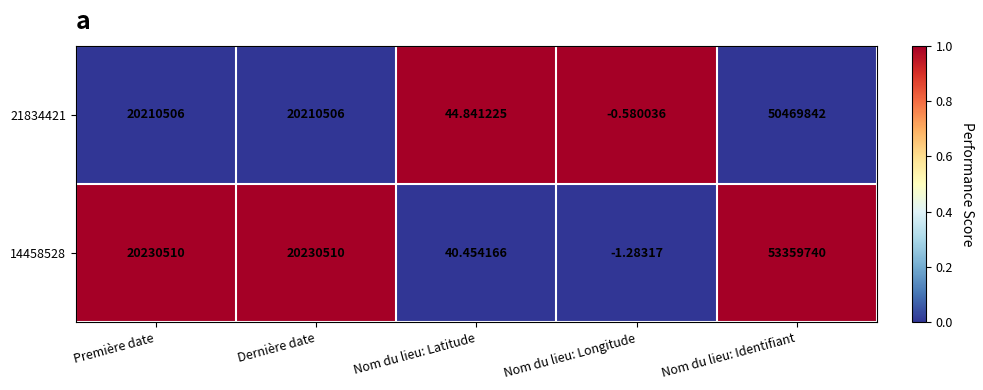

At which category does the chart reach its peak across all series?

Nom du lieu: Identifiant